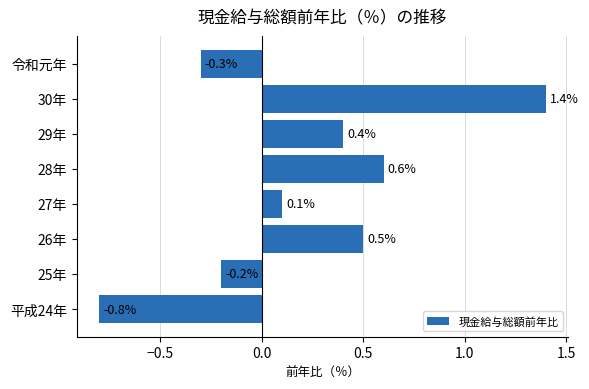

Reading bottom to top, extract all data points from this chart.

平成24年=-0.8	25年=-0.2	26年=0.5	27年=0.1	28年=0.6	29年=0.4	30年=1.4	令和元年=-0.3